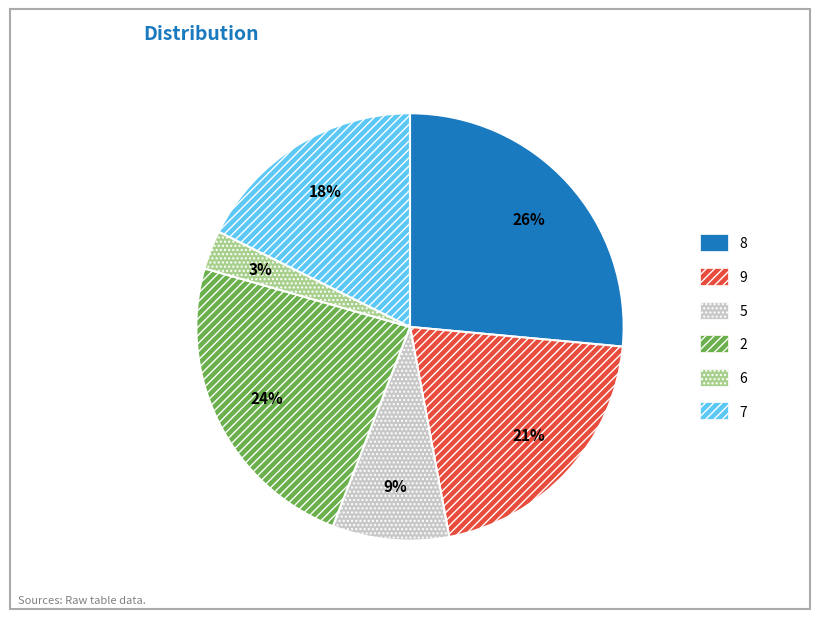

Approximately how many times larger is the value at 2 compared to 5?

2.7